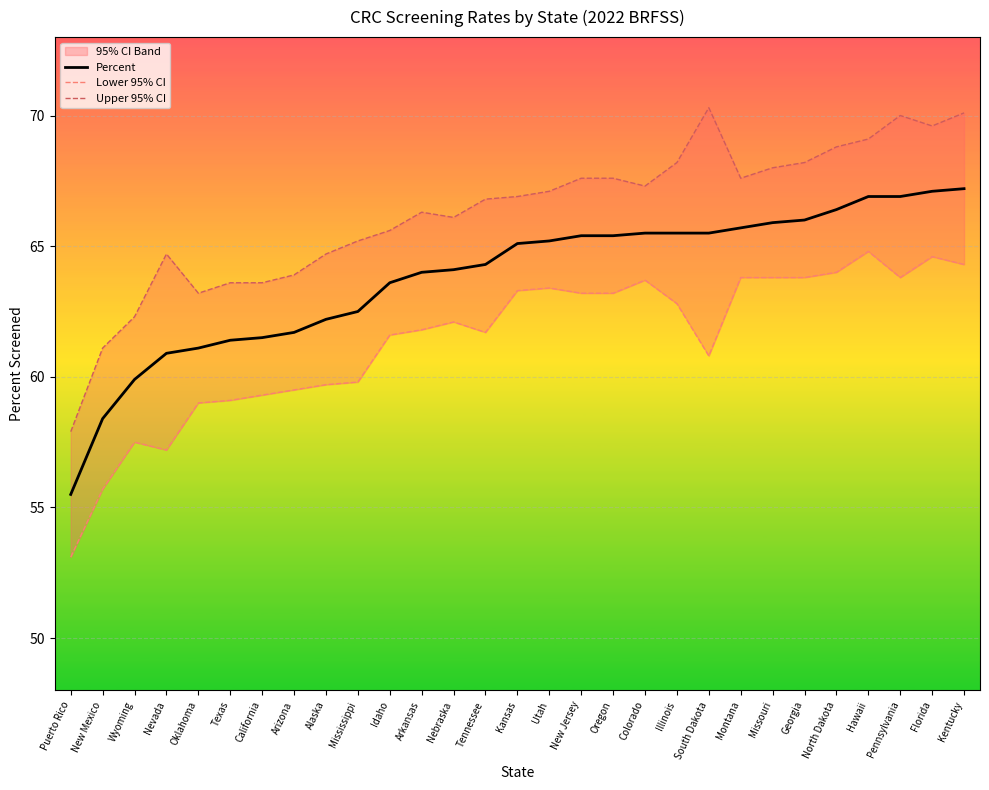

How many data points in Lower 95% CI are less than 62?

14